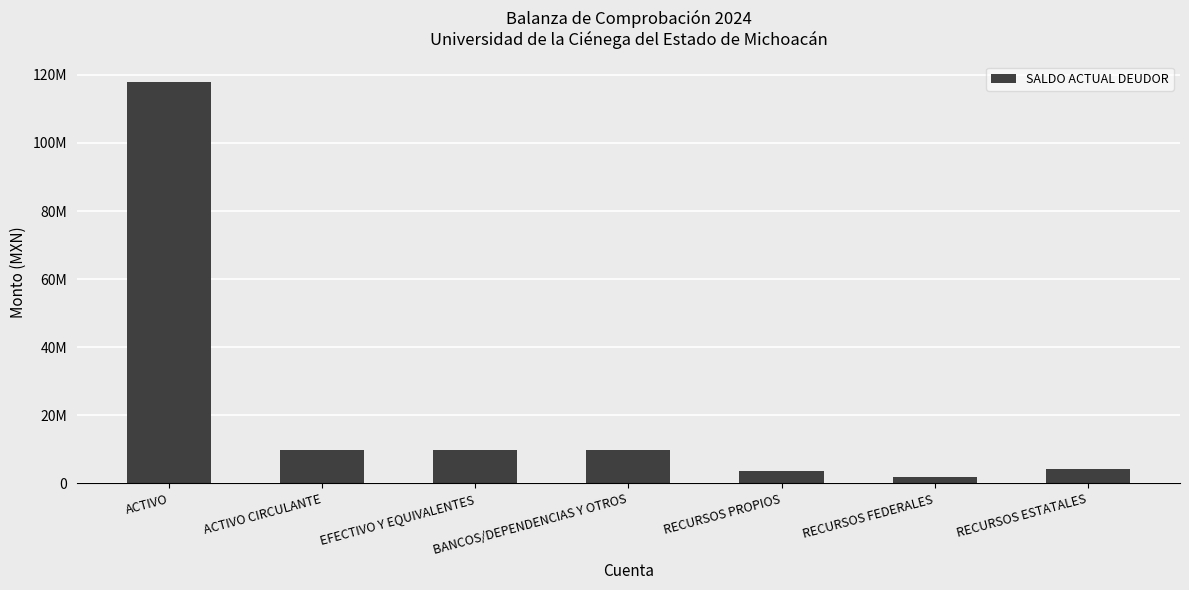

Are the bars horizontal?

No